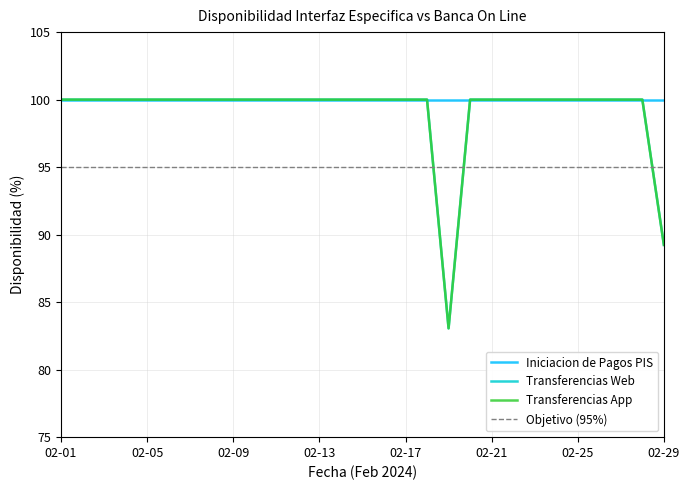

What is the difference between the maximum and second lowest values in the Transferencias App series?

10.8